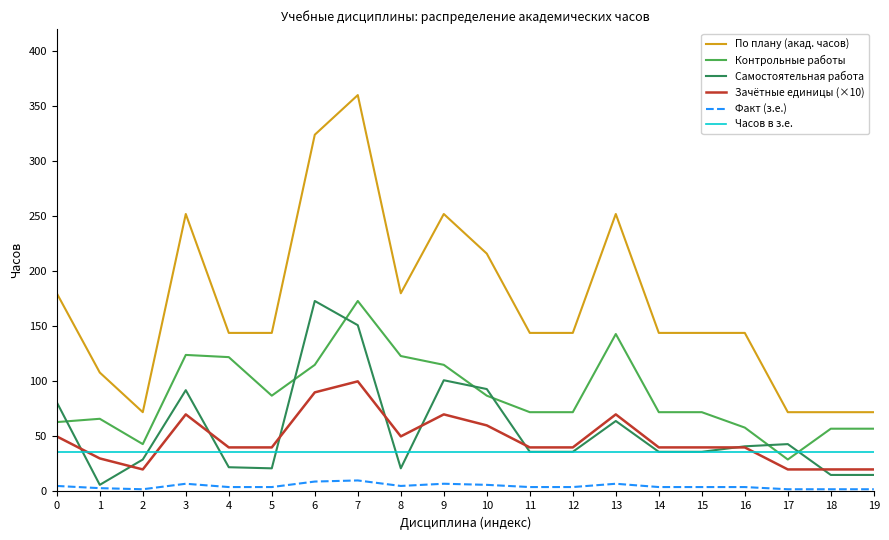

Is the value of Самостоятельная работа at 5 greater than the value of Часов в з.е. at 7?

No